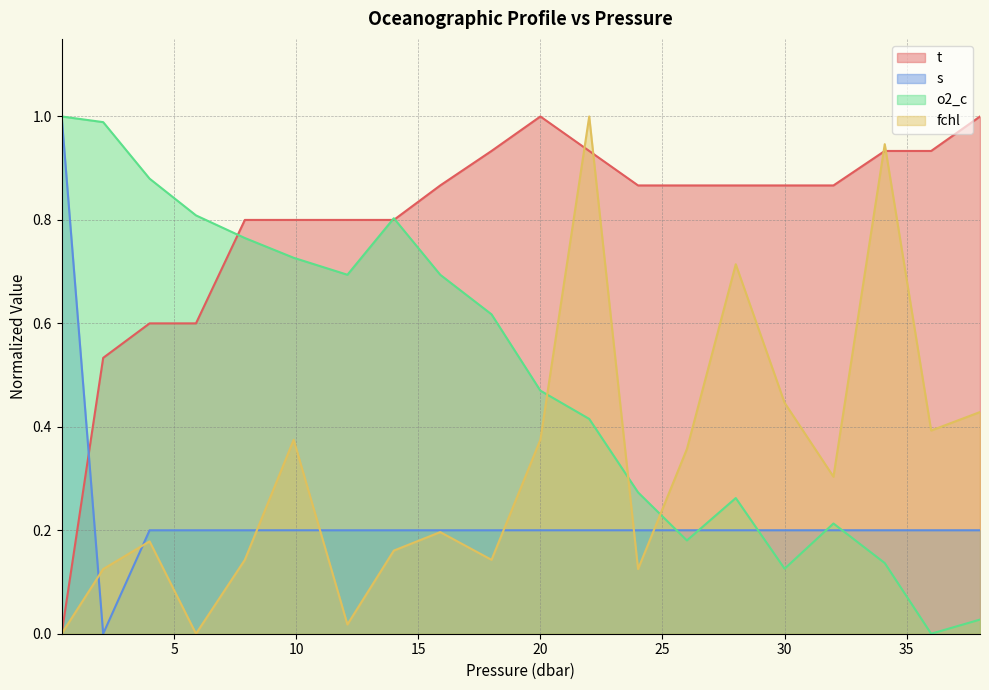

What is the sum of all o2_c values?

10.1